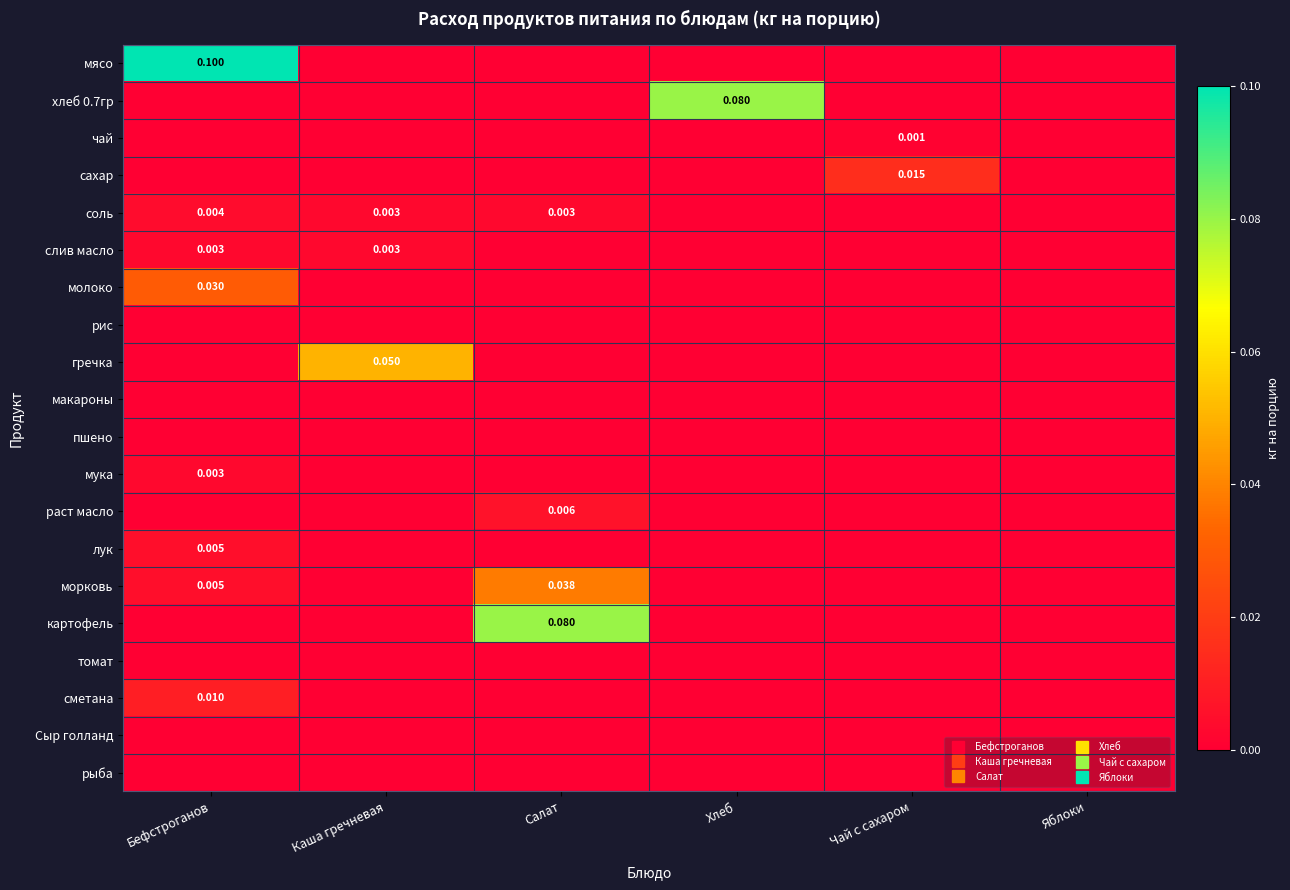

Is it true that сахар equals 0.0 at Бефстроганов?

True